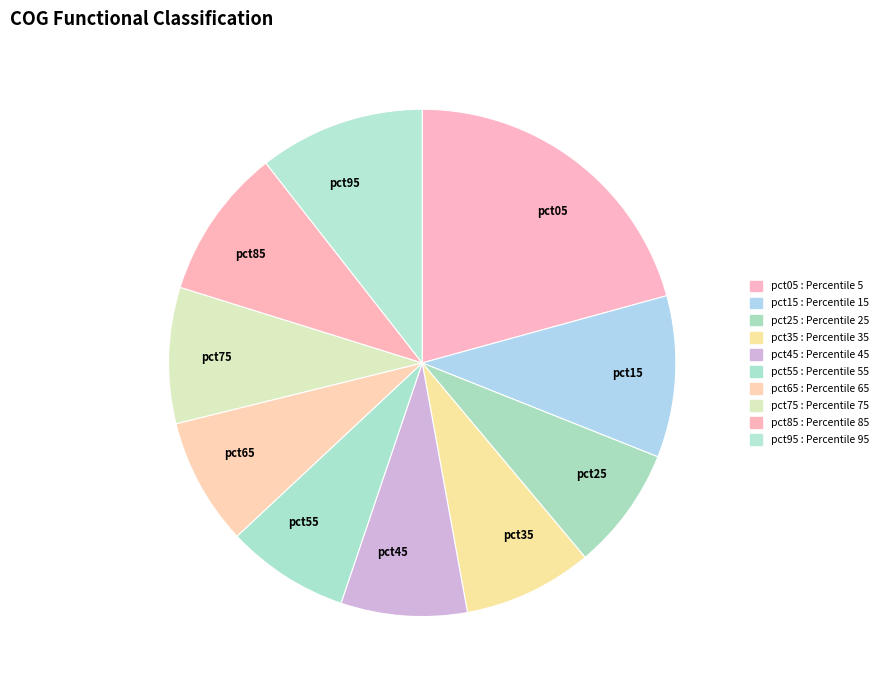

How many segments does this pie chart have?

10